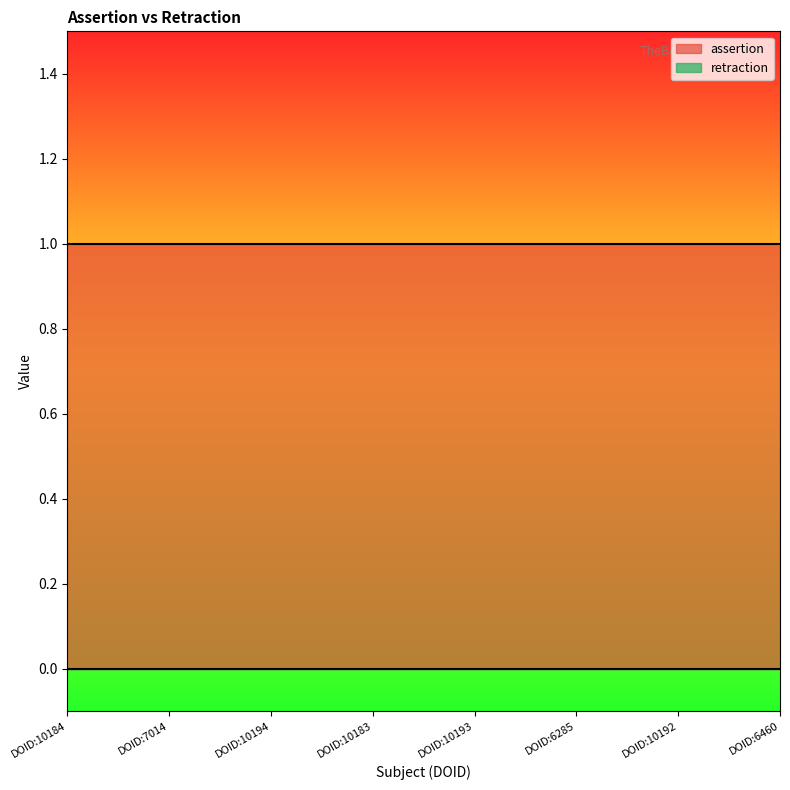

What is the label of the 7th point from the right?

DOID:7014